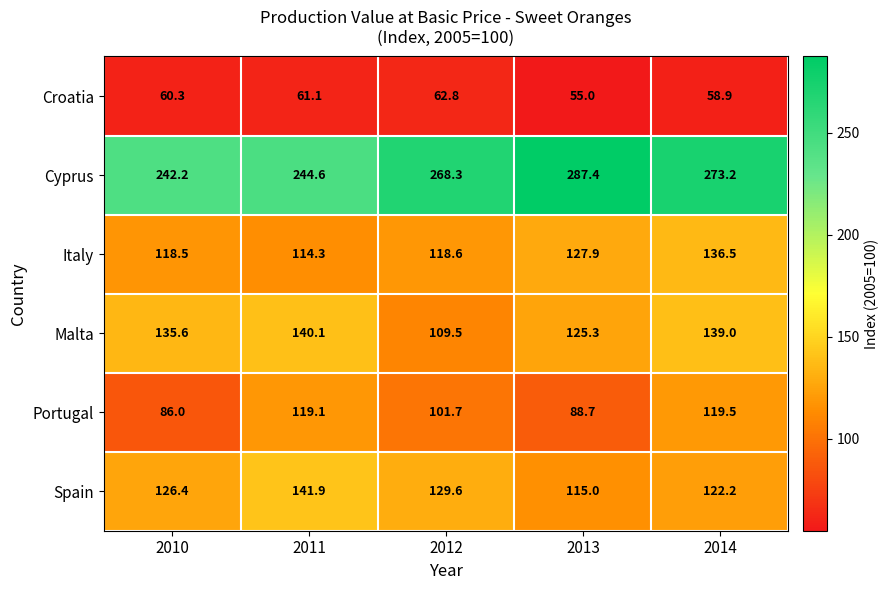

List the series in order of their peak value, highest first.

Cyprus, Spain, Malta, Italy, Portugal, Croatia